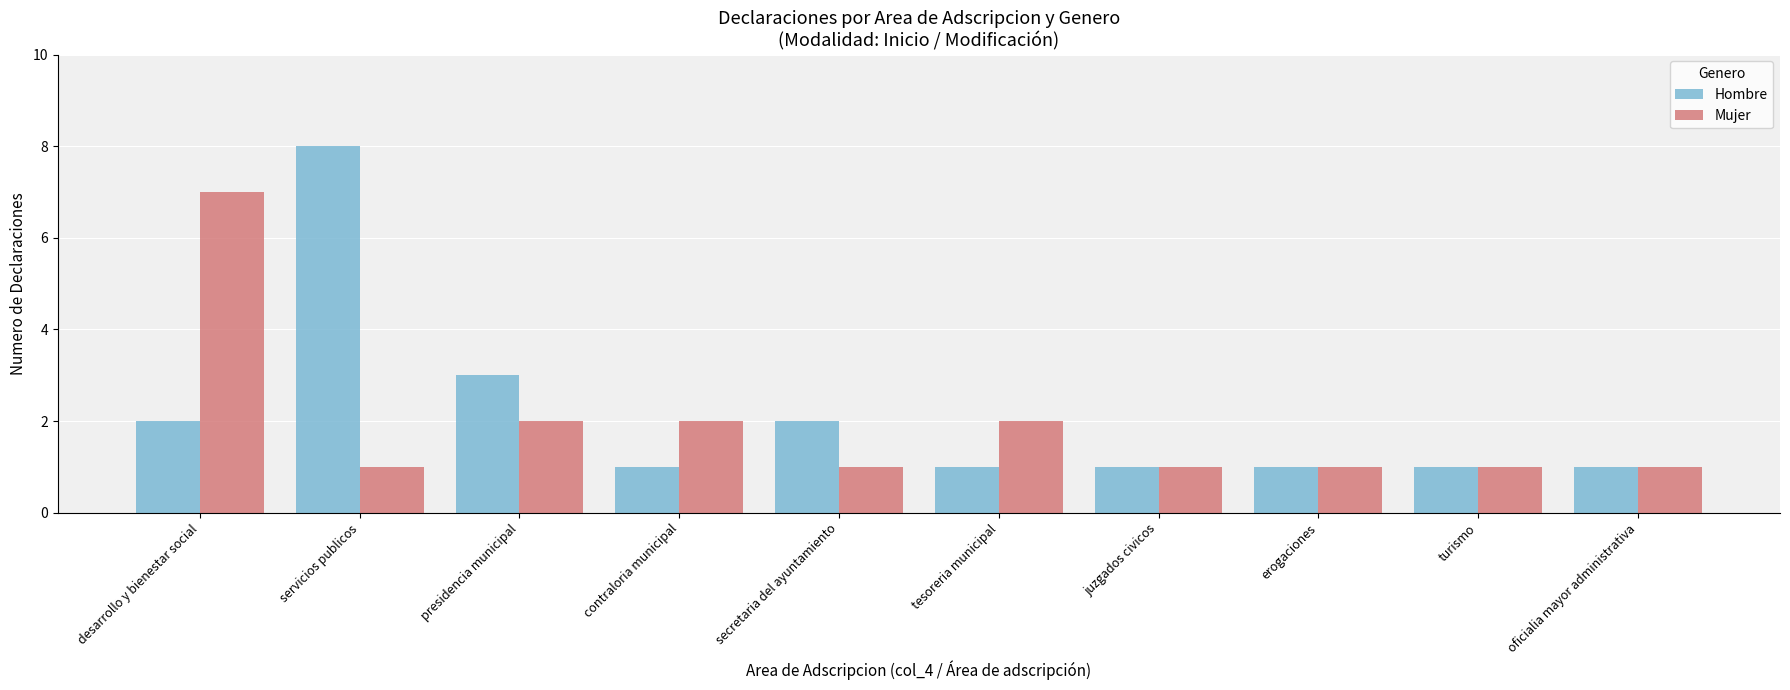

Count the number of data series in this chart.

2